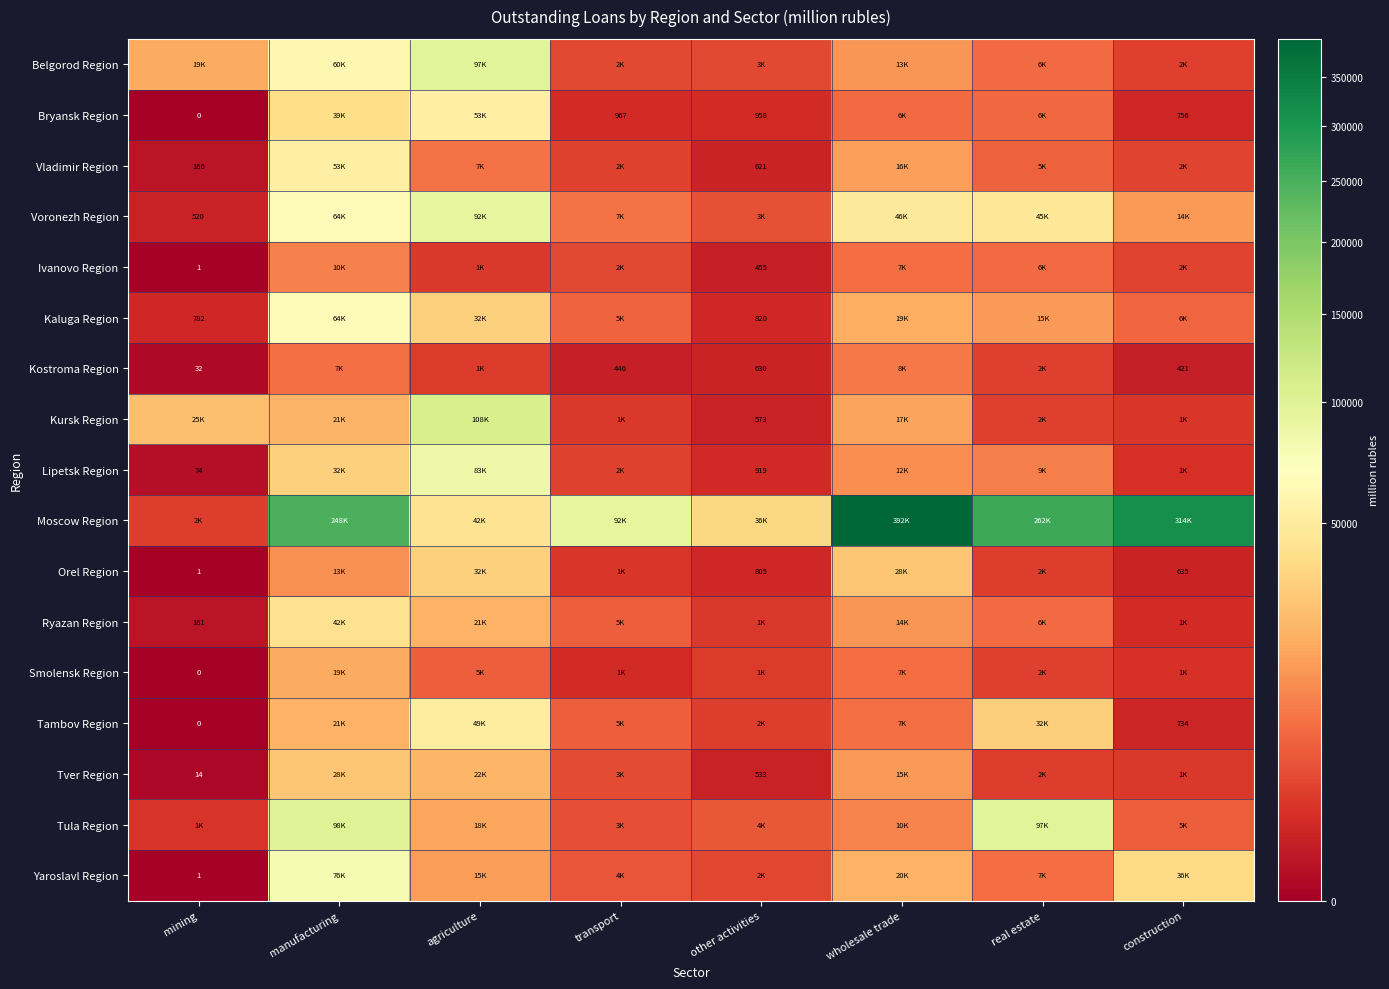

True or false: Orel Region has a value of 805 at other activities.

True